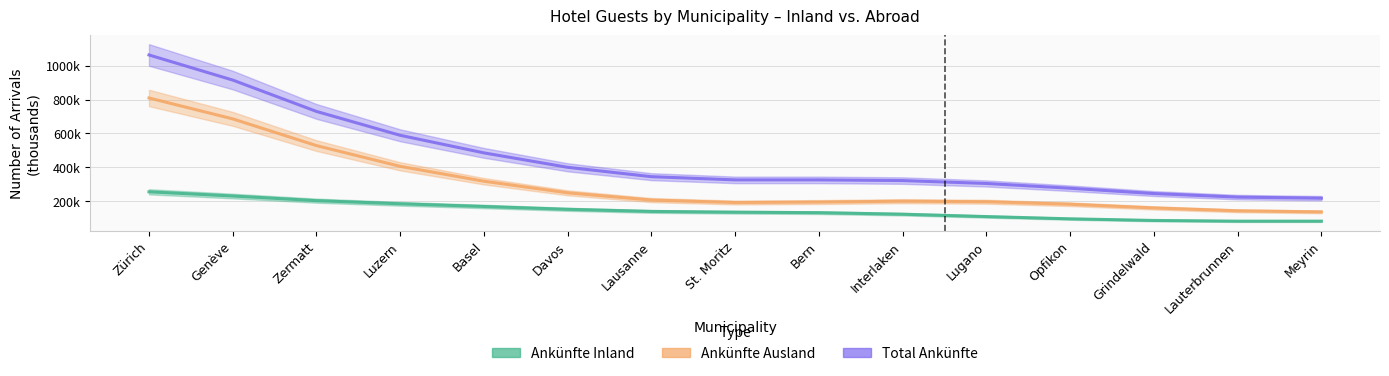

What is the lowest value of the Ankünfte Ausland series?

135668.1